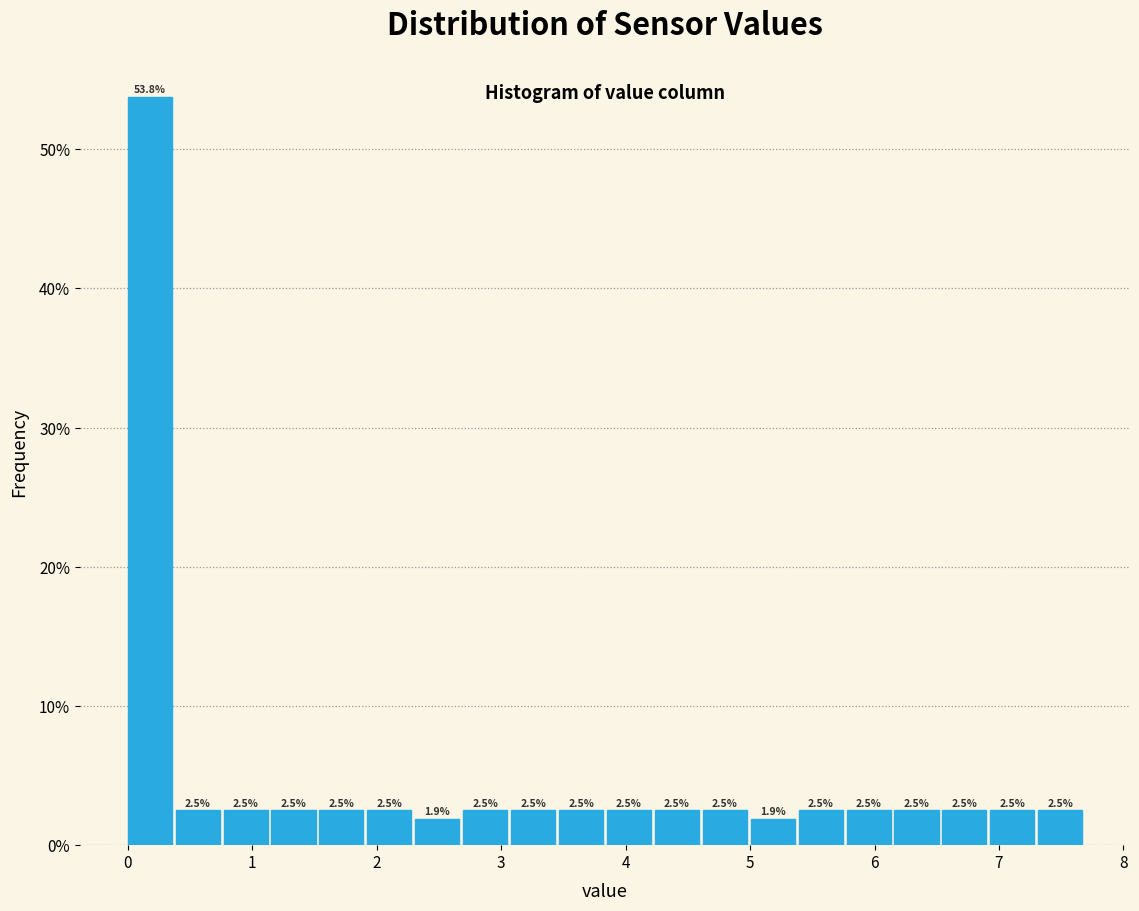

Read against the x-axis, roughly where is the centre of the tallest bar?

0.2